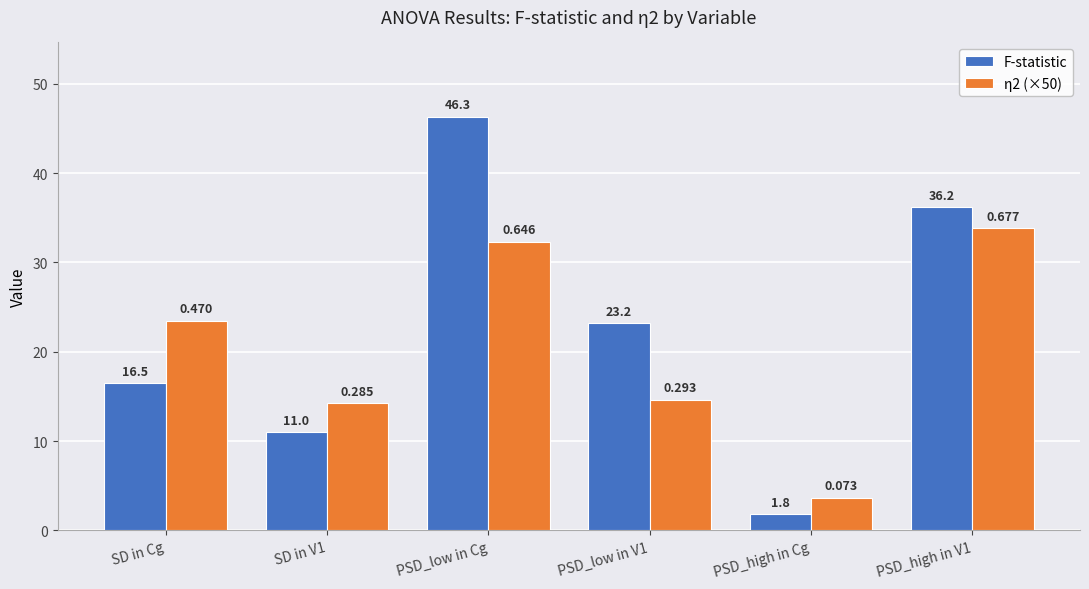

What is the approximate value of F-statistic at PSD_low in Cg?

46.3